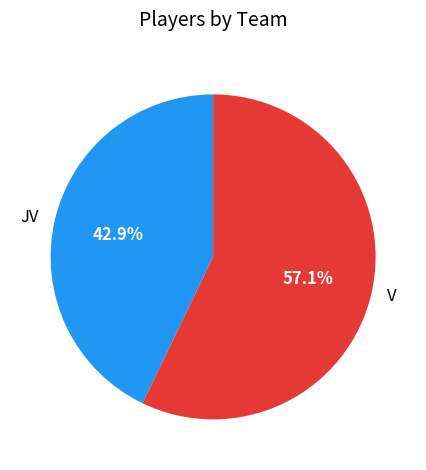

What portion of the pie excludes JV?

57.1%